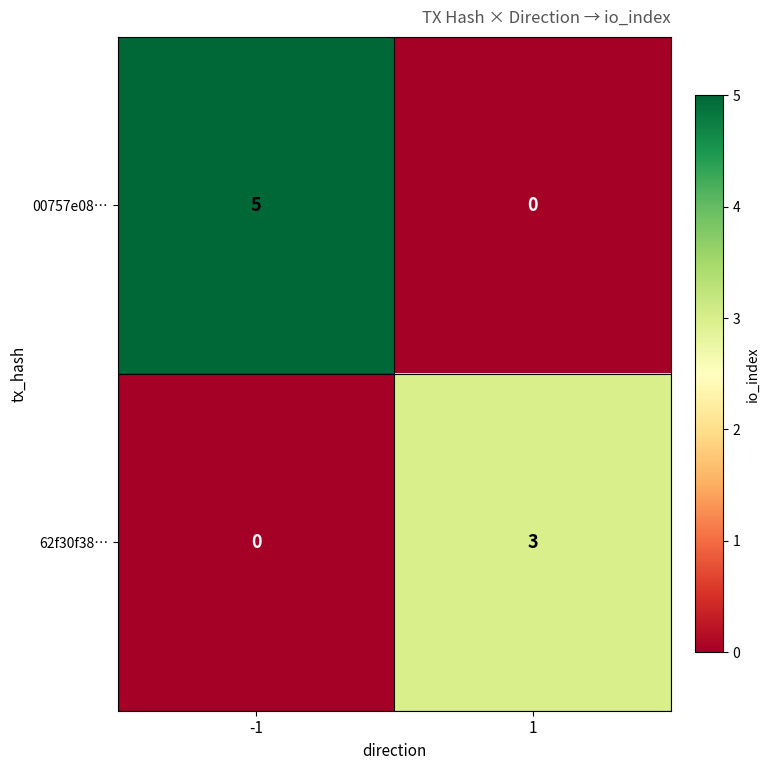

At which category is the sum across all series the highest?

-1